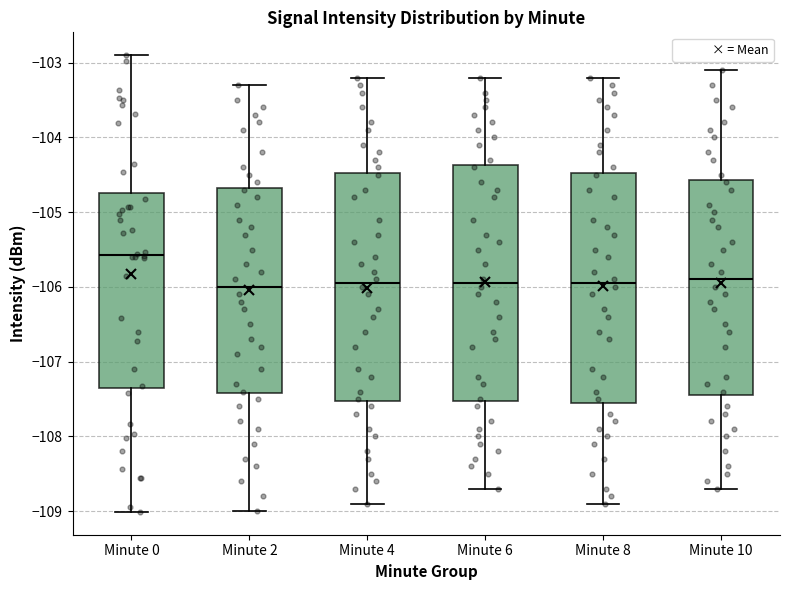

Reading left to right, transcribe this box plot: for each box, give where its median line is, the range the box spans, and where its two whiskers end, as read against the y-axis. The values are not printed on the chart, so give them approximately, as read against the axis.

Minute 0: median -105.6, box -107.4 to -104.7, whiskers -109.0 to -102.9
Minute 2: median -106.0, box -107.4 to -104.7, whiskers -109.0 to -103.3
Minute 4: median -105.9, box -107.5 to -104.5, whiskers -108.9 to -103.2
Minute 6: median -105.9, box -107.5 to -104.4, whiskers -108.7 to -103.2
Minute 8: median -105.9, box -107.5 to -104.5, whiskers -108.9 to -103.2
Minute 10: median -105.9, box -107.4 to -104.6, whiskers -108.7 to -103.1